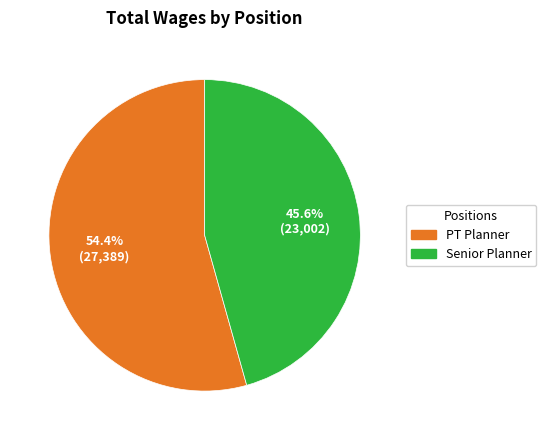

Rank the categories by value from highest to lowest.

PT Planner, Senior Planner